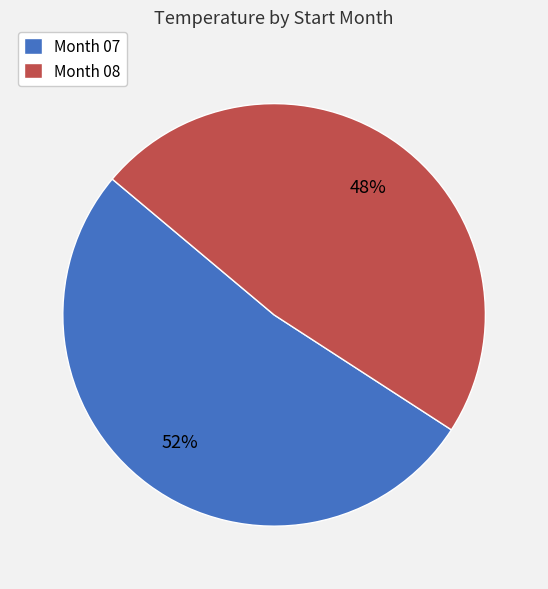

What percentage is the Month 08 slice, to the nearest percent?

48%